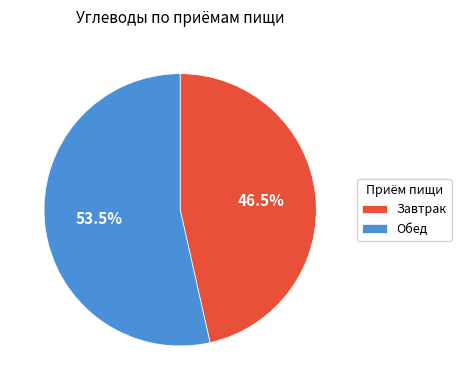

Is Завтрак the majority of the pie?

No